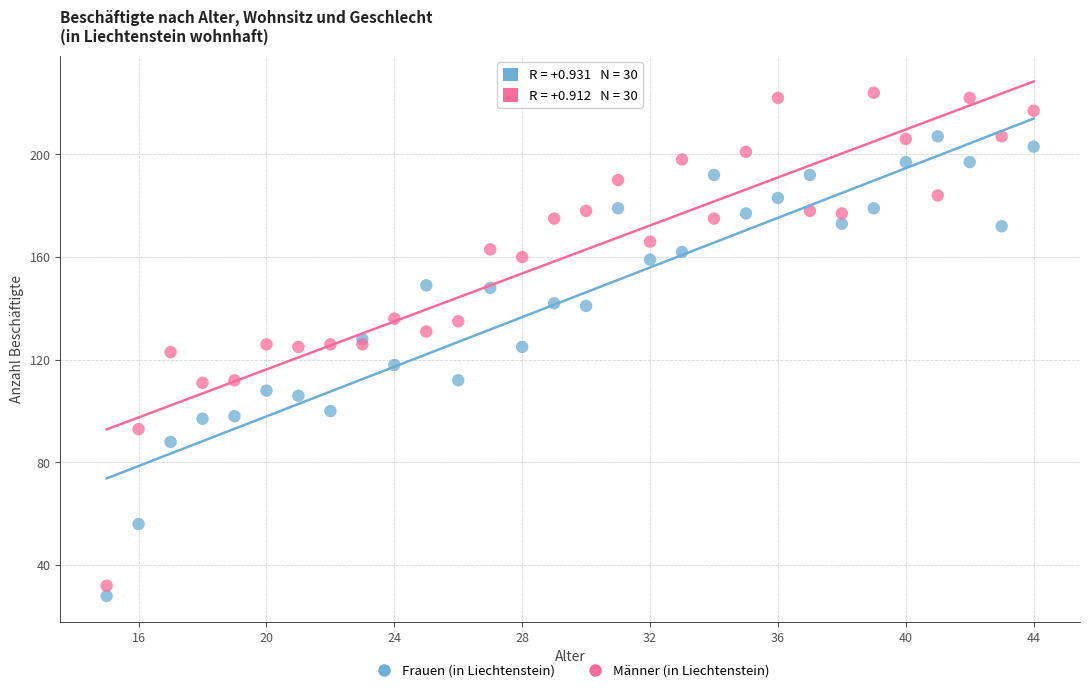

What is the X range (max minus min) for the scatter plot?

29